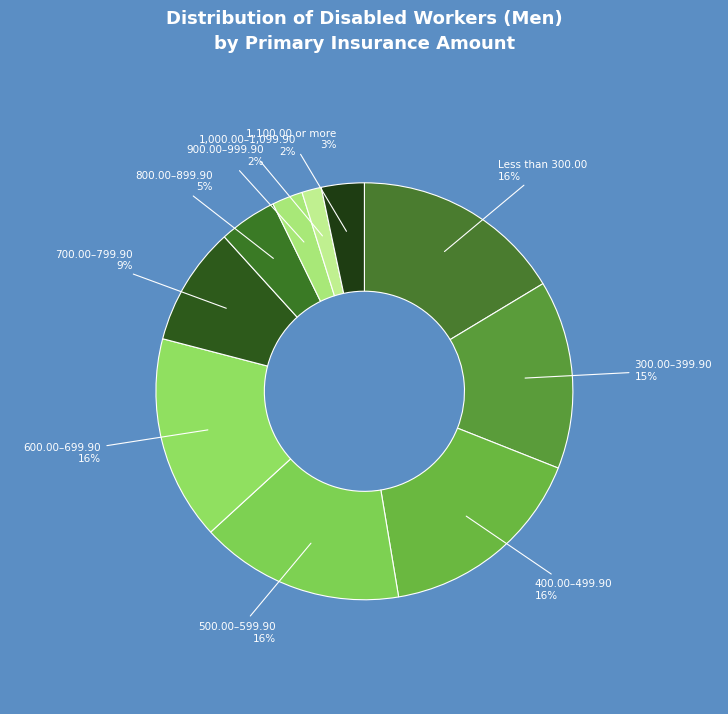

To the nearest percent, what is the difference between the 800.00–899.90 and 500.00–599.90 slice percentages?

11%